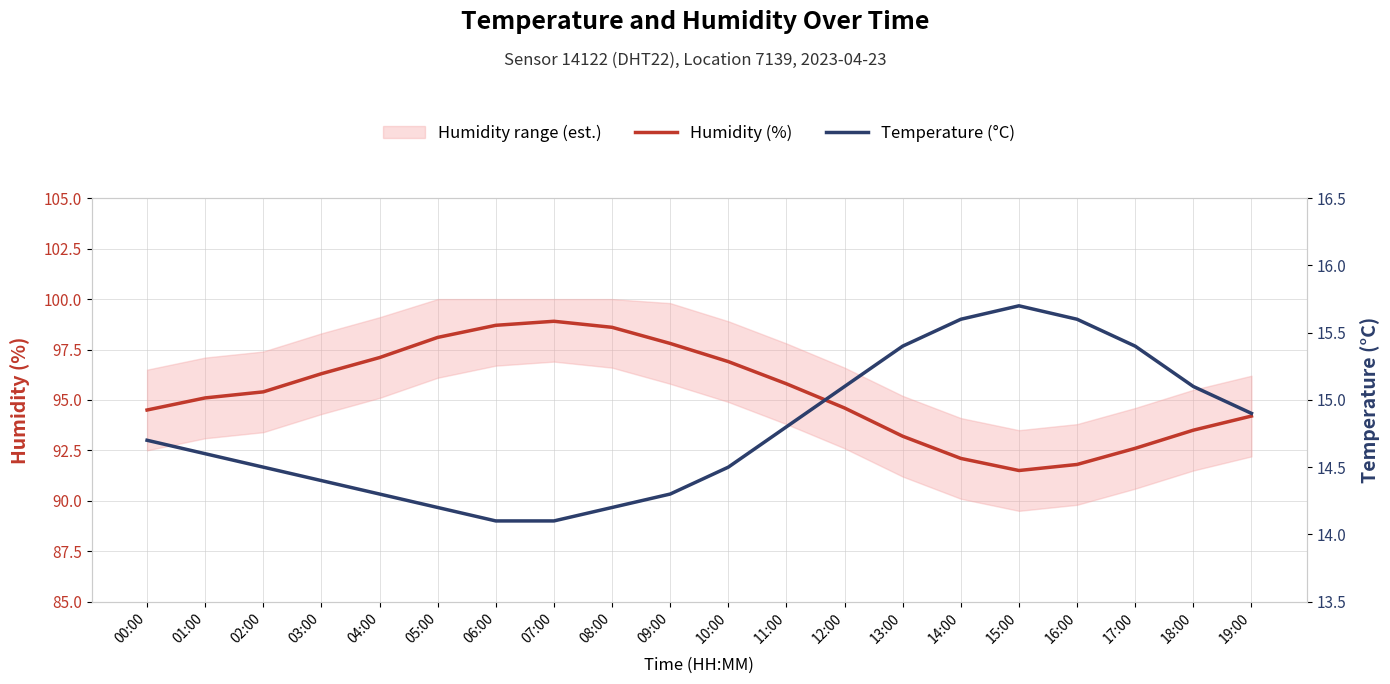

Rank the categories by Temperature (°C) value from highest to lowest.

15:00, 14:00, 16:00, 13:00, 17:00, 12:00, 18:00, 19:00, 11:00, 00:00, 01:00, 02:00, 10:00, 03:00, 04:00, 09:00, 05:00, 08:00, 06:00, 07:00